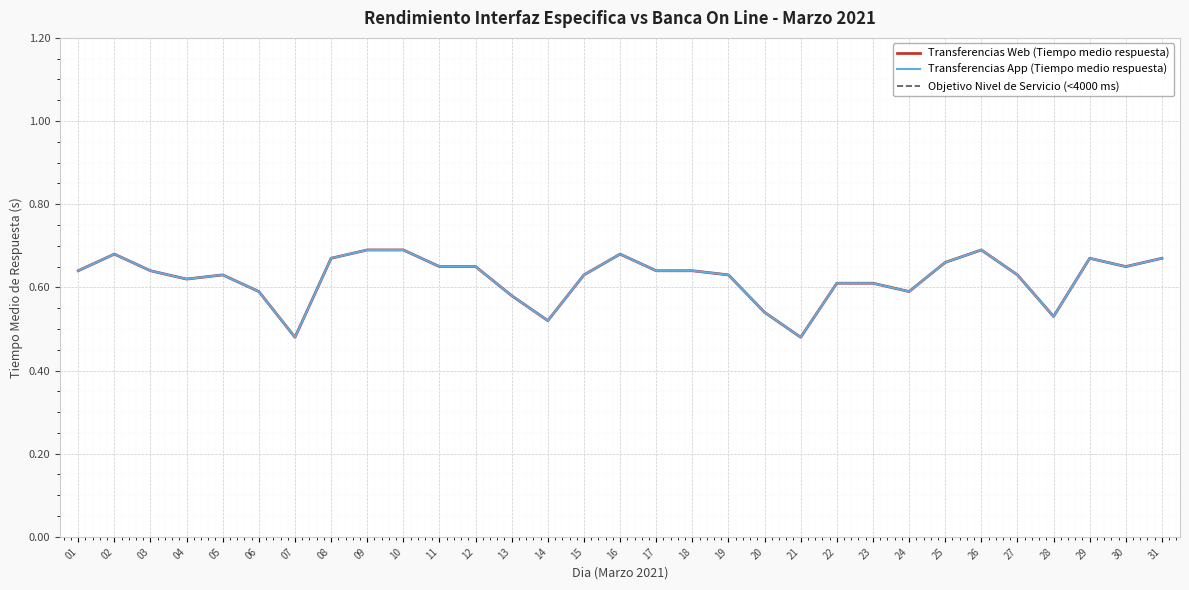

True or false: Transferencias Web (Tiempo medio respuesta) has more than 1 interior local peaks.

True